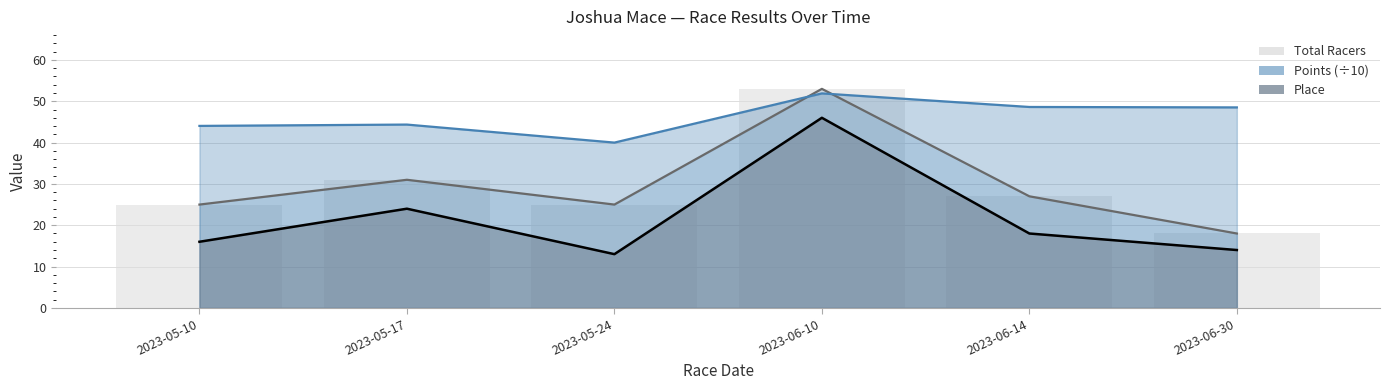

What is the greatest value displayed?

53.0